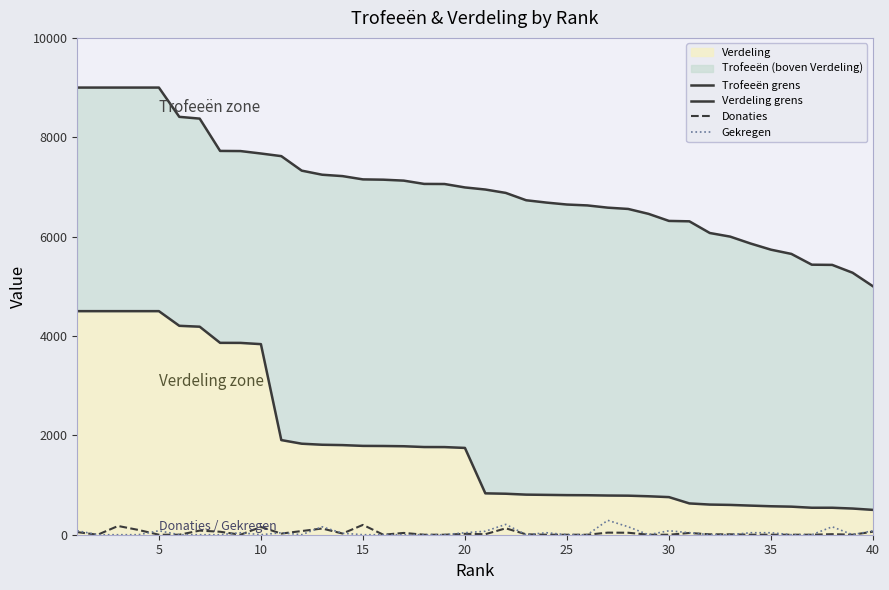

At how many categories does at least one series exceed 1377?

40